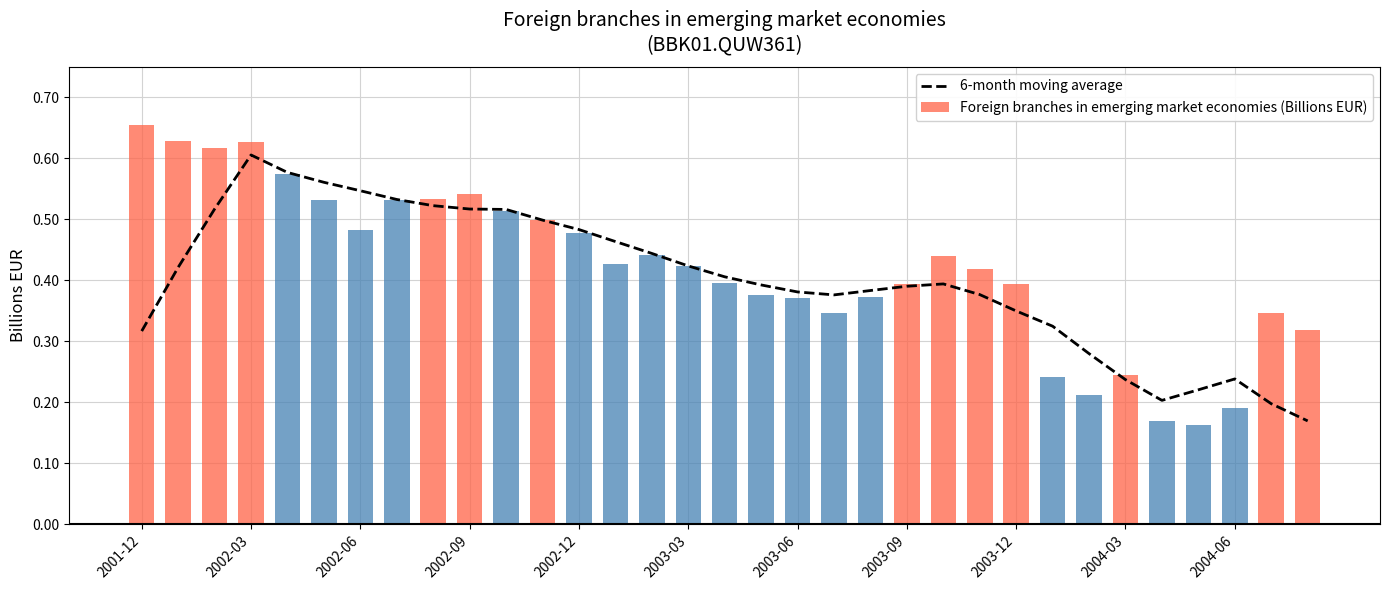

Are the bars grouped side by side (vs. stacked)?

Yes